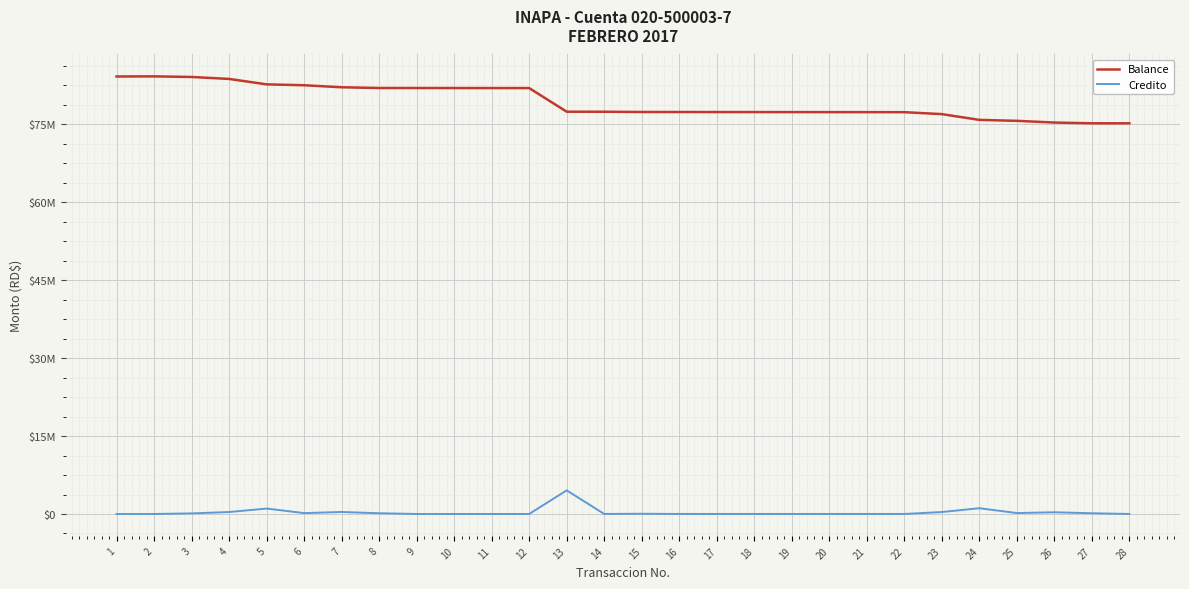

Between 2 and 8, which series saw the biggest shift?

Balance